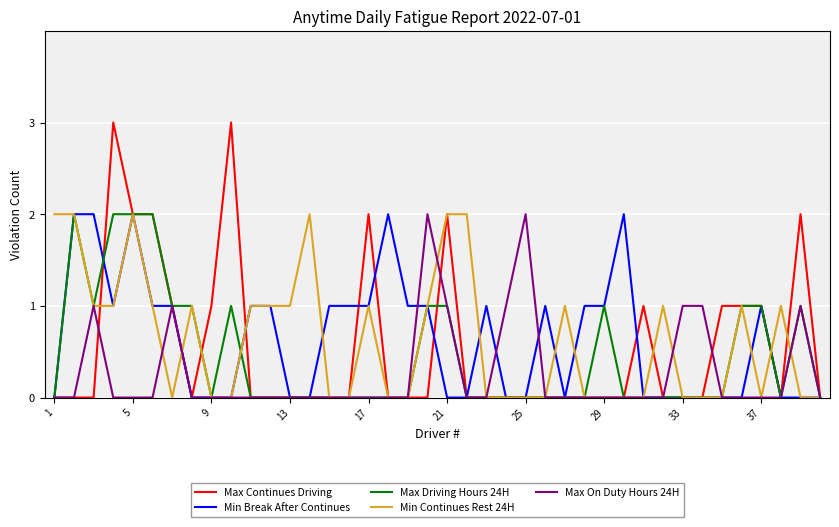

What is the maximum value shown in the chart?

3